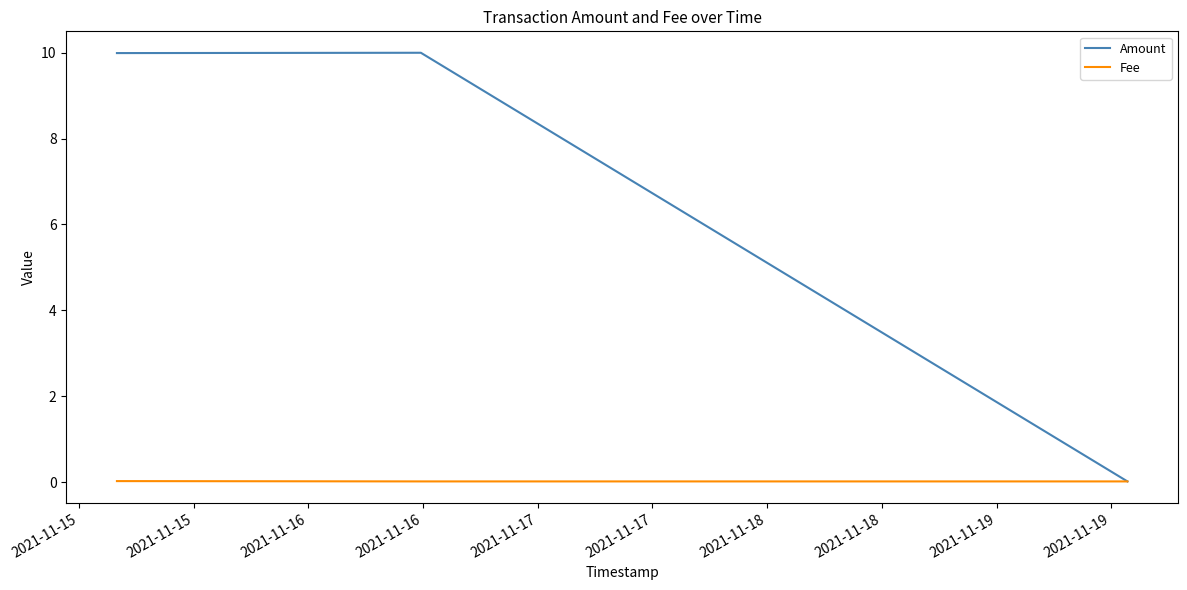

Rank the series by their average value, from highest to lowest.

Amount, Fee